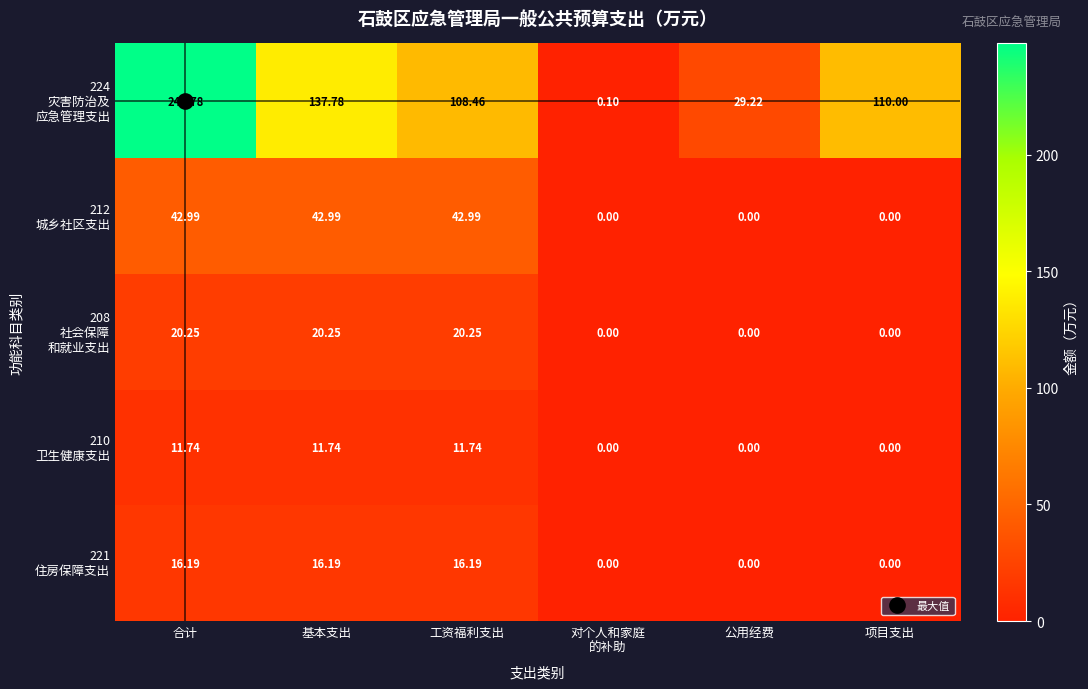

At which category is the sum across all series the highest?

合计